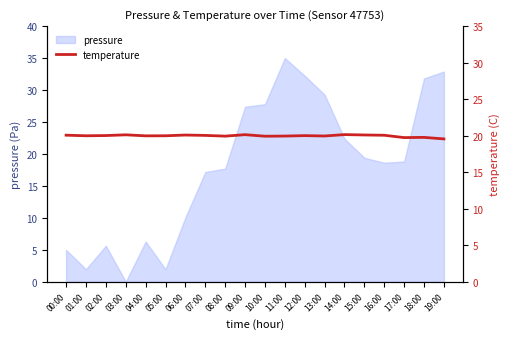

Which category has the lowest value in the pressure series?

03:00